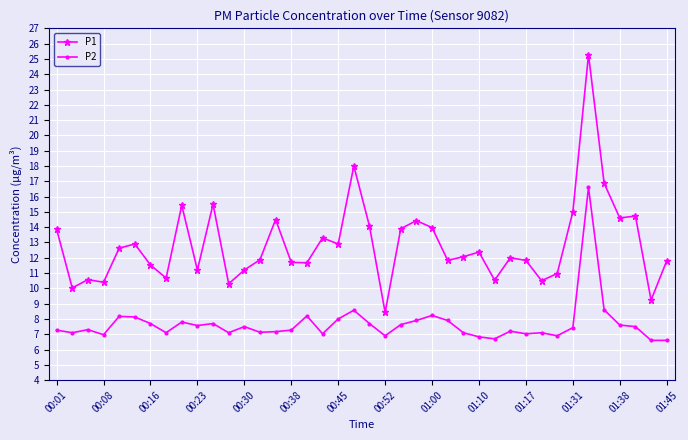

True or false: P1 and P2 cross at least once.

False